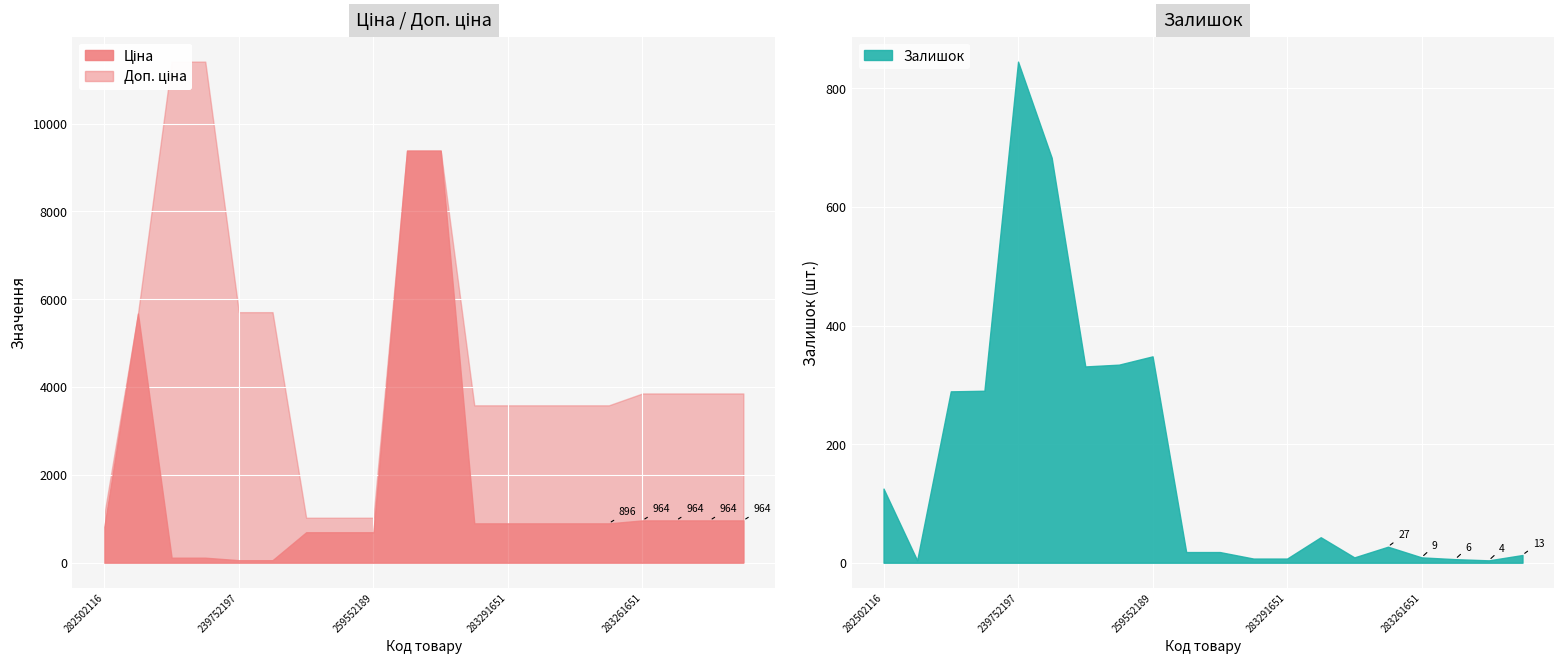

Is it true that Залишок equals 164.8 at 259552189?

False